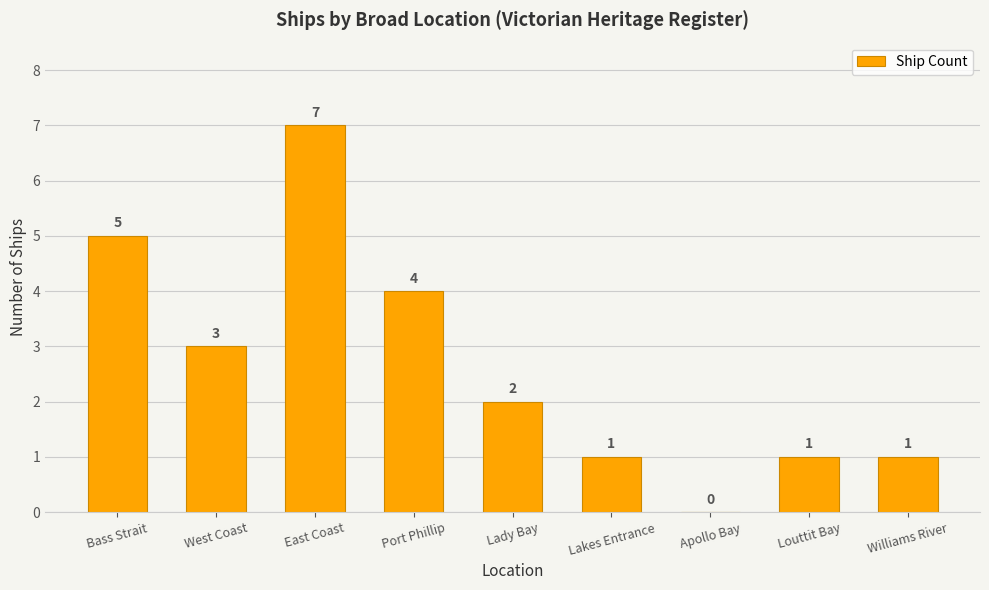

What is the greatest value displayed?

7